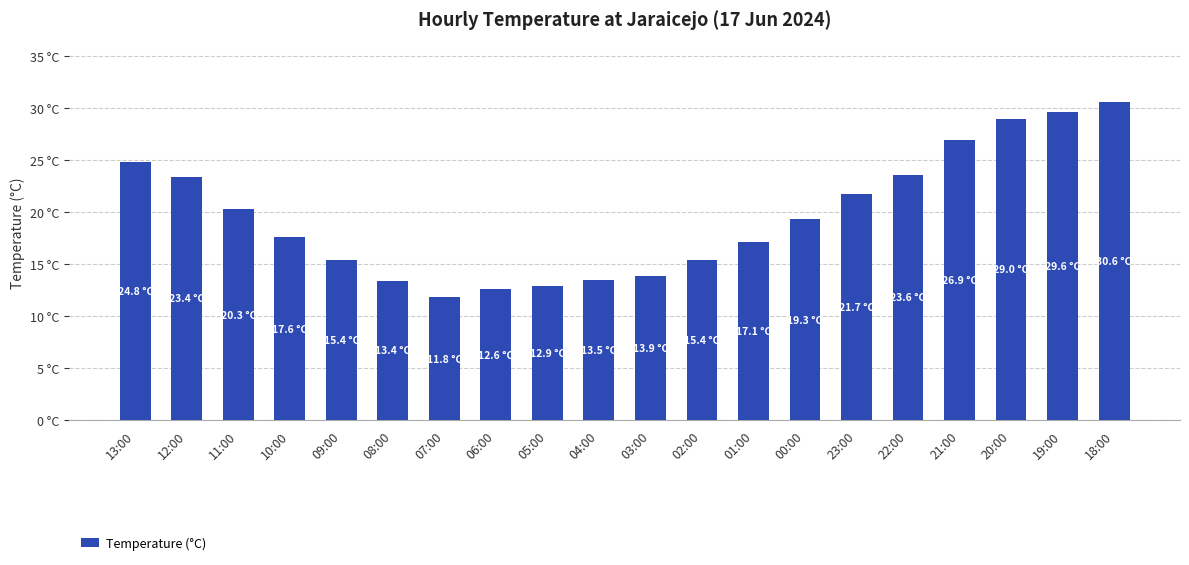

Is it true that the value at 09:00 is 15.4?

True